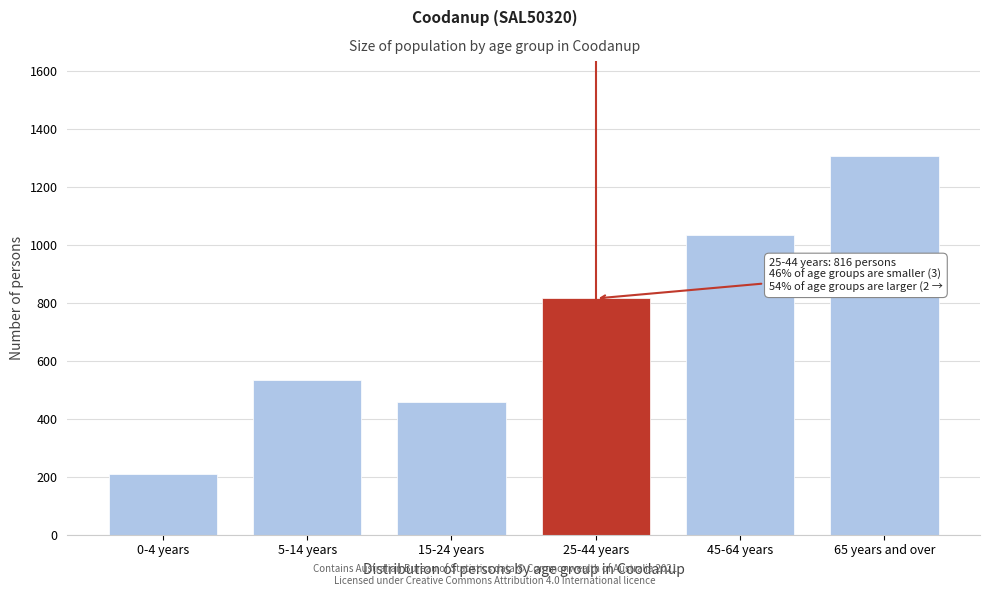

Reading left to right, list all the values displayed in this chart.

0-4 years=210	5-14 years=533	15-24 years=460	25-44 years=816	45-64 years=1034	65 years and over=1309